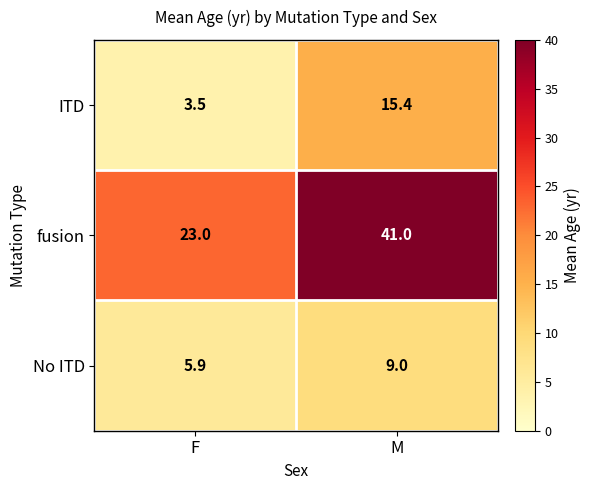

Which series has the largest total across all categories?

fusion